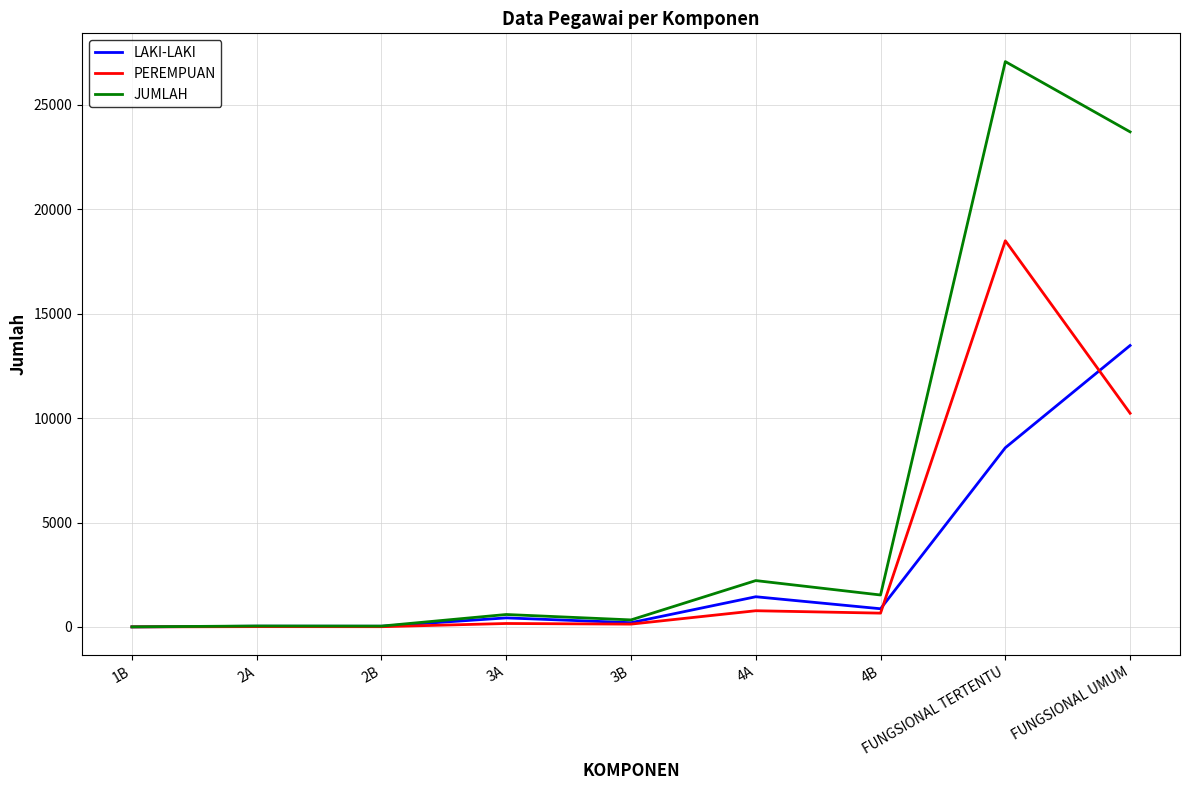

What is the total value across all series at FUNGSIONAL UMUM?

47420